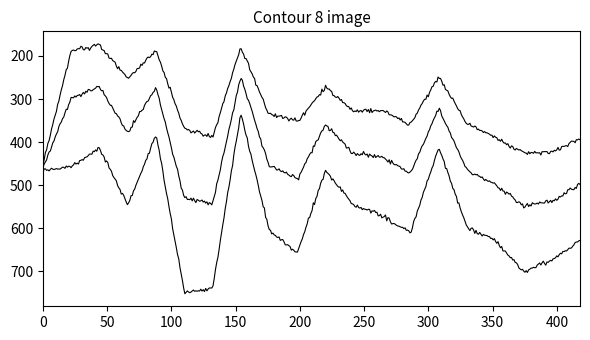

How many lines are shown in the chart?

3